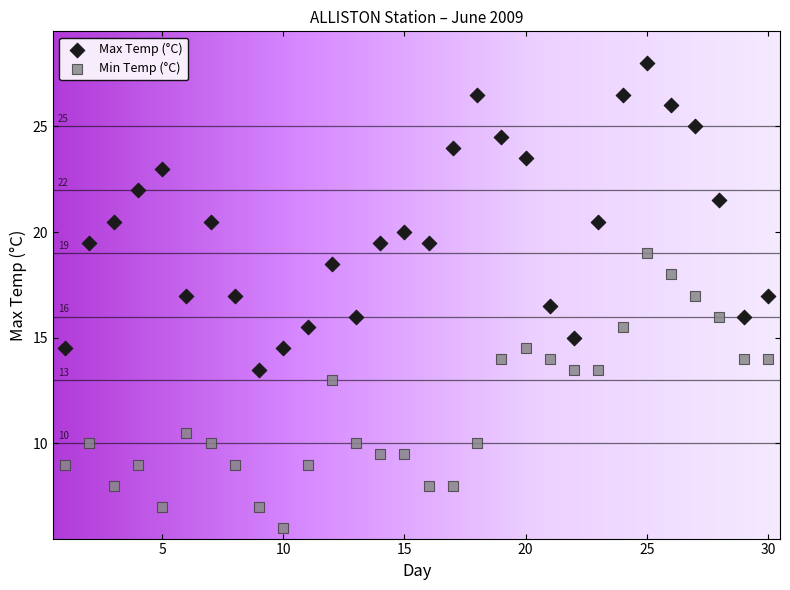

Which series reaches the minimum Y coordinate?

Min Temp (°C)